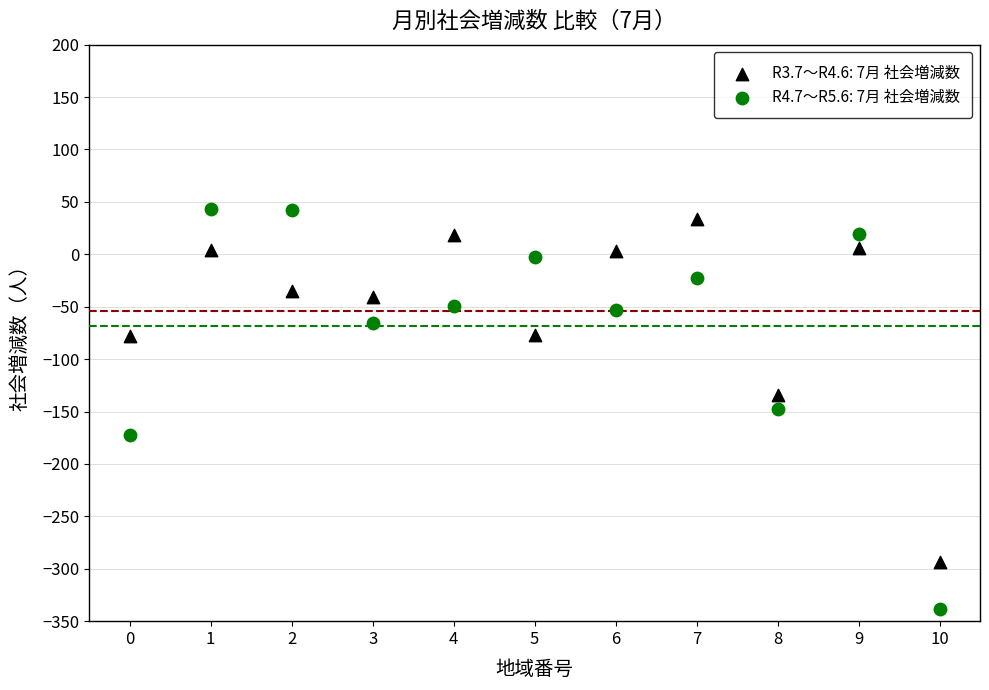

Which series reaches the minimum Y coordinate?

R4.7～R5.6: 7月 社会増減数